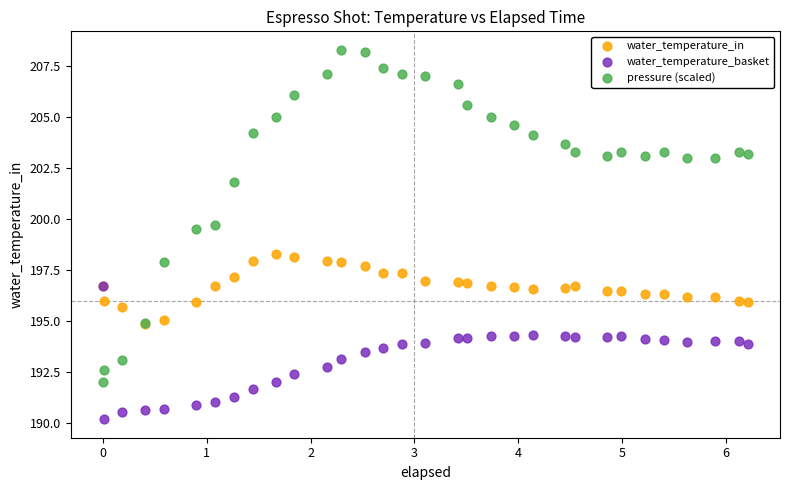

Across all series, what Y value is closest to 199?

199.5